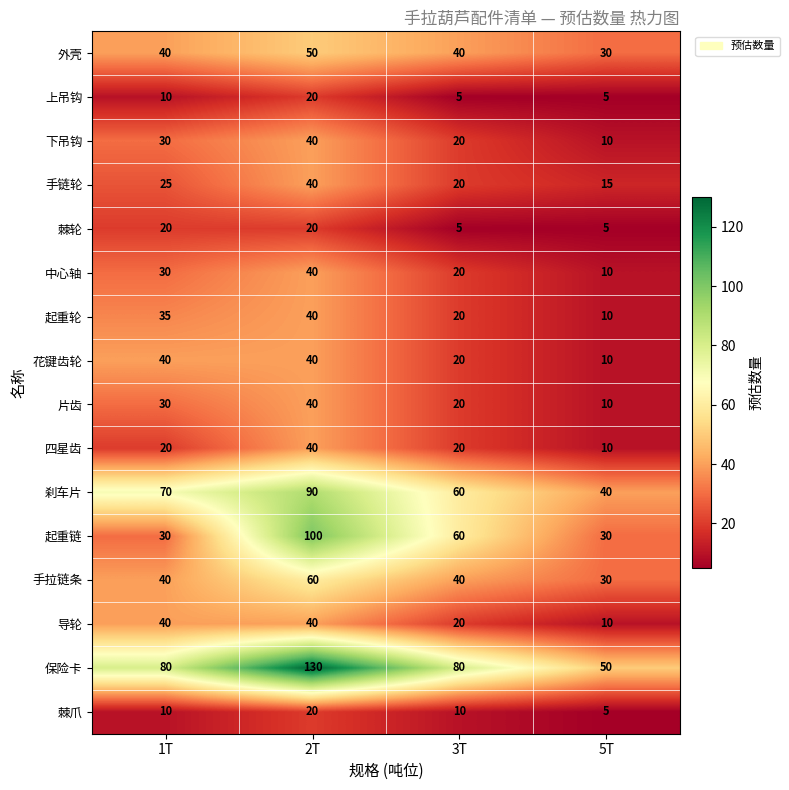

What is the sum of the 中心轴 values at 3T and 1T?

50